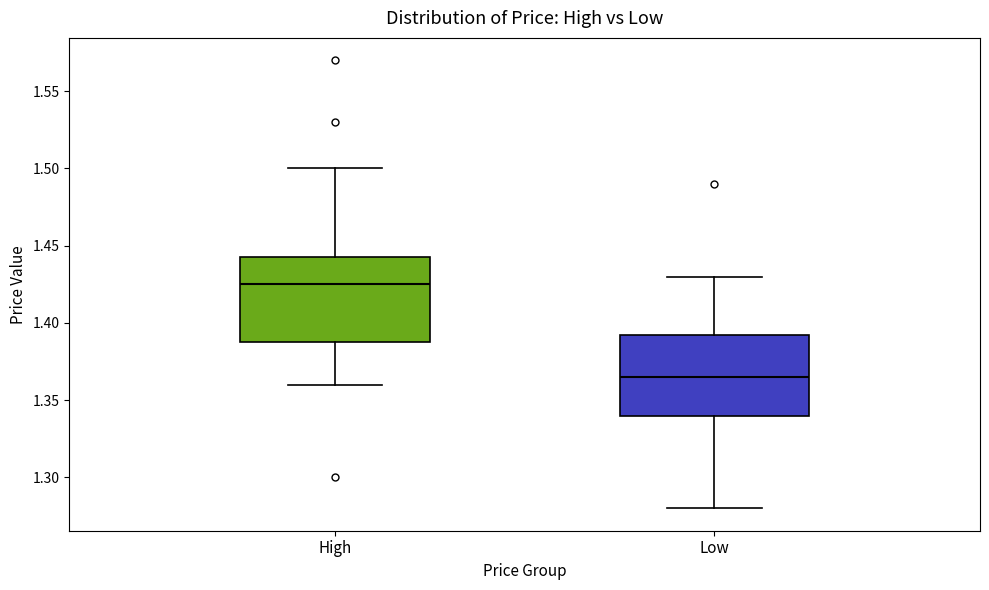

Reading left to right, read every box against the y-axis: the position of its median line, the range the box covers, and the ends of its whiskers. The values are not printed on the chart, so give them approximately, as read against the axis.

High: median 1.425, box 1.390 to 1.445, whiskers 1.360 to 1.500
Low: median 1.365, box 1.340 to 1.395, whiskers 1.280 to 1.430